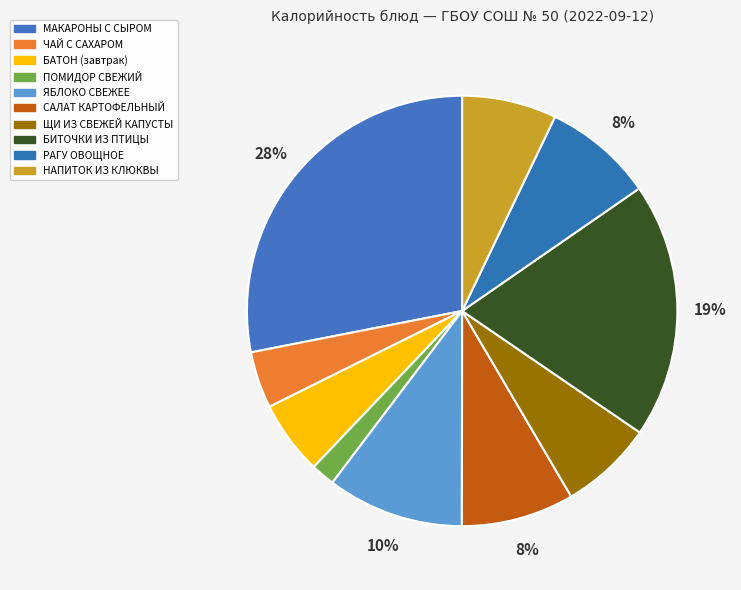

What is the change in value from ПОМИДОР СВЕЖИЙ to РАГУ ОВОЩНОЕ?

+61.0